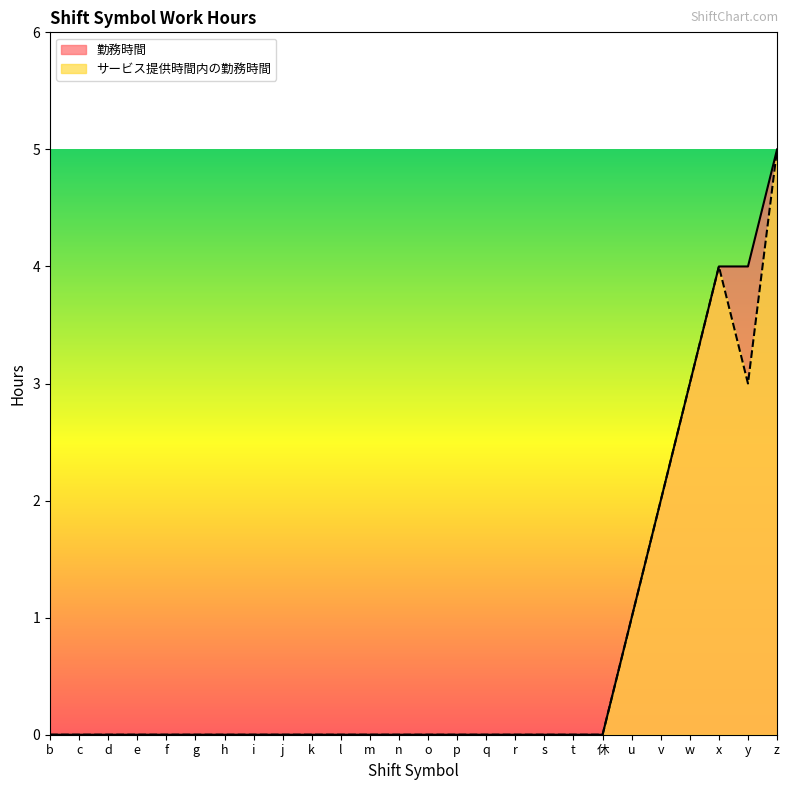

True or false: 勤務時間 and サービス提供時間内の勤務時間 intersect in this chart.

False